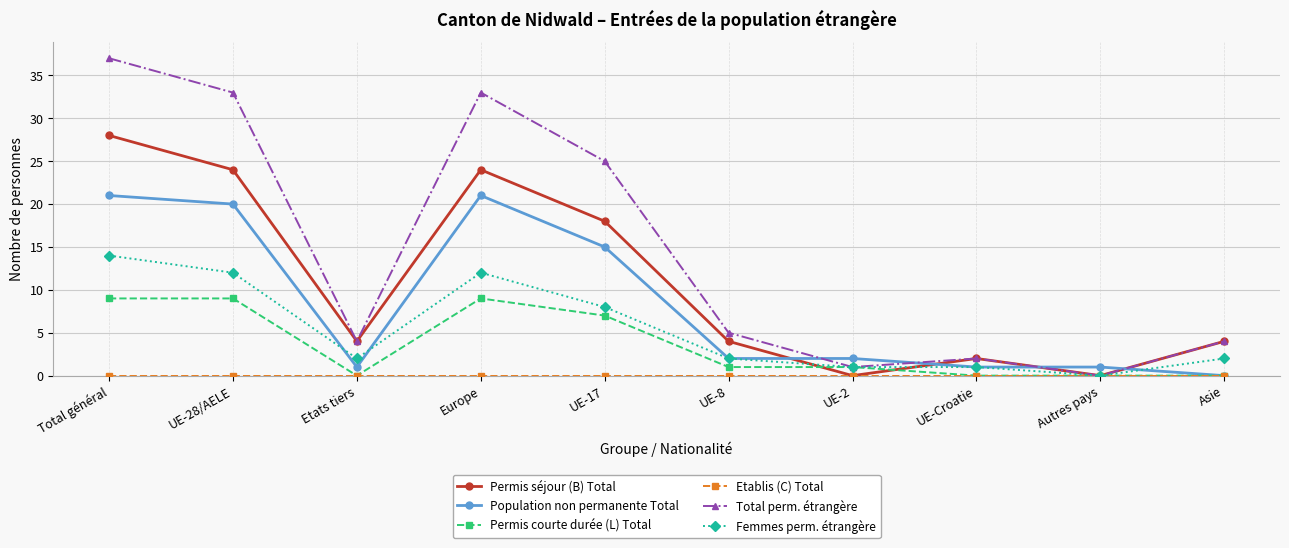

What is the label of the 1st point from the right?

Asie